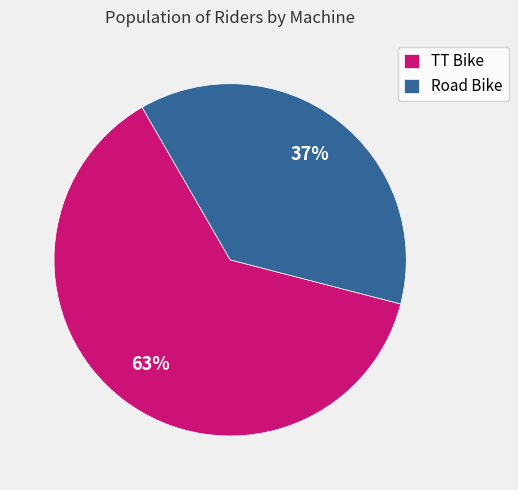

Which has a higher value, Road Bike or TT Bike?

TT Bike